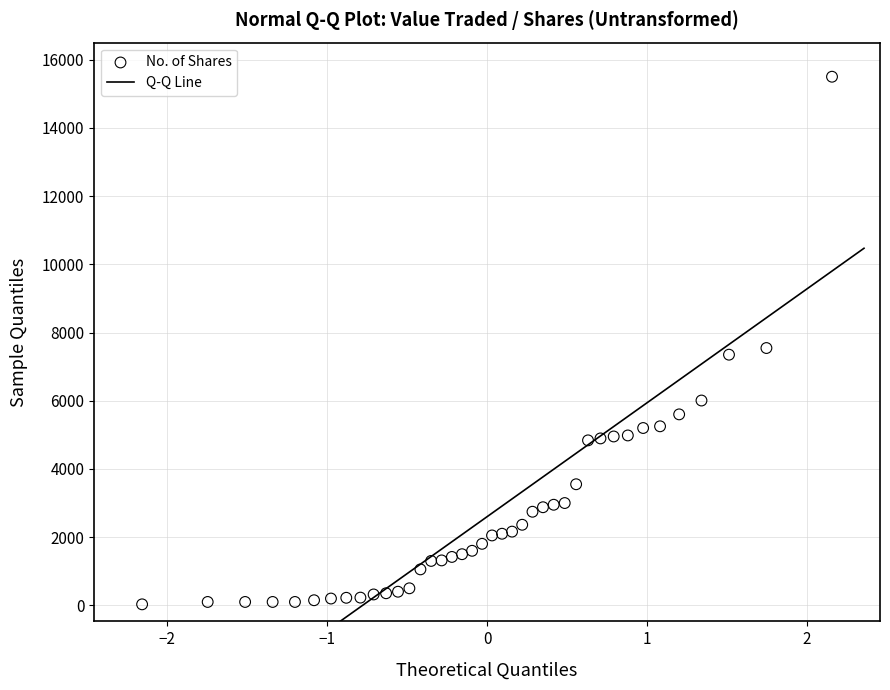

What is the range of Y values (max minus min)?

15470